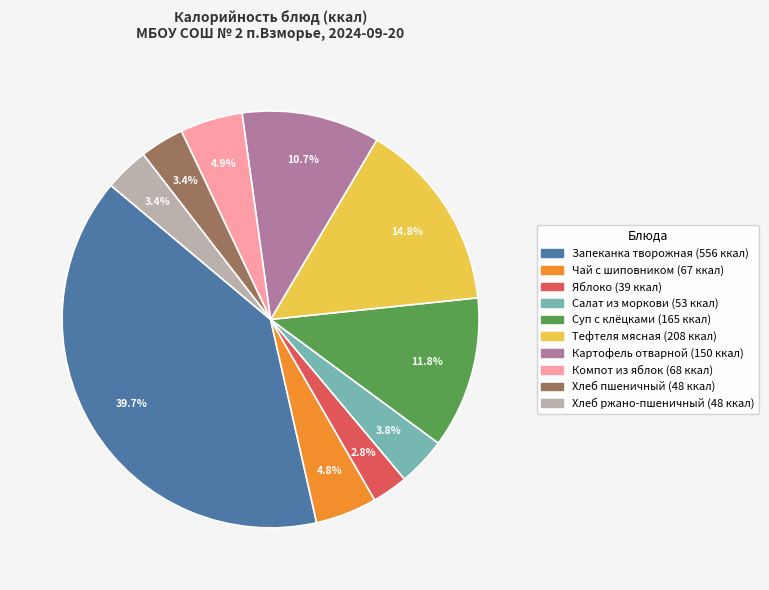

How many segments does this pie chart have?

10